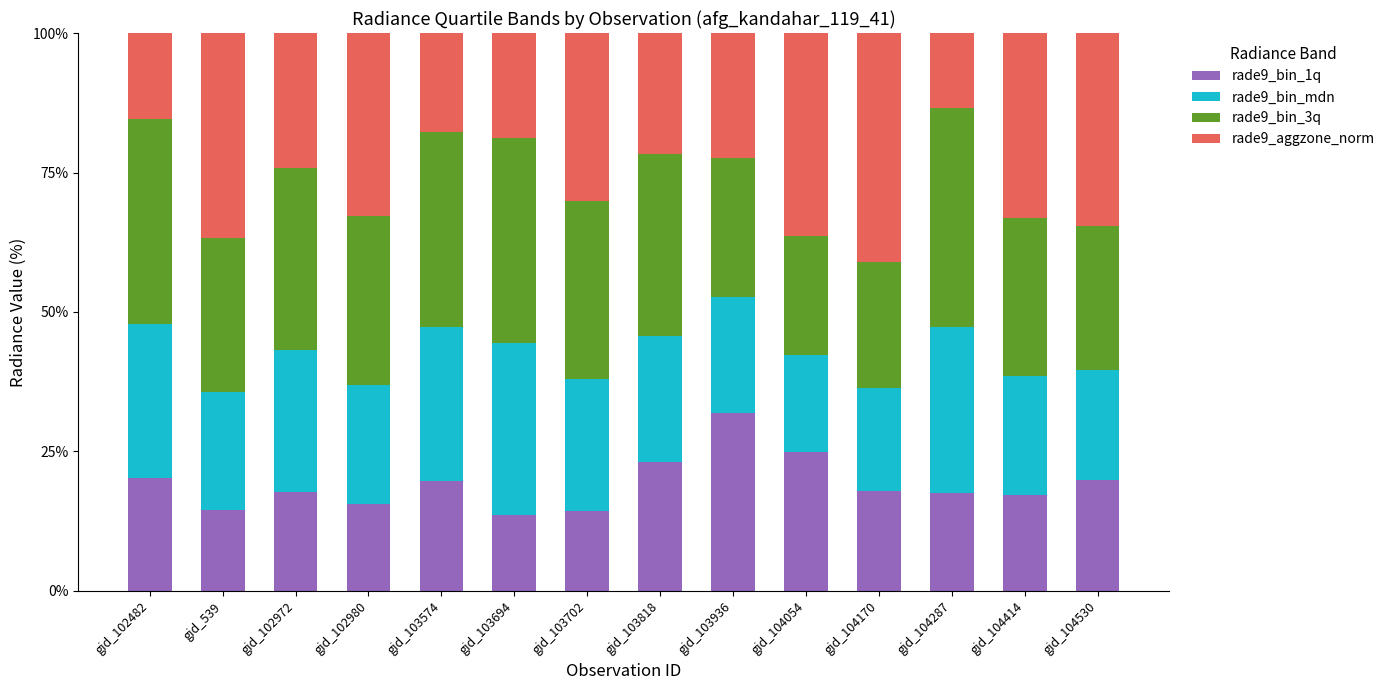

The value of rade9_bin_1q at gid_104287 is 27.4. True or false?

False